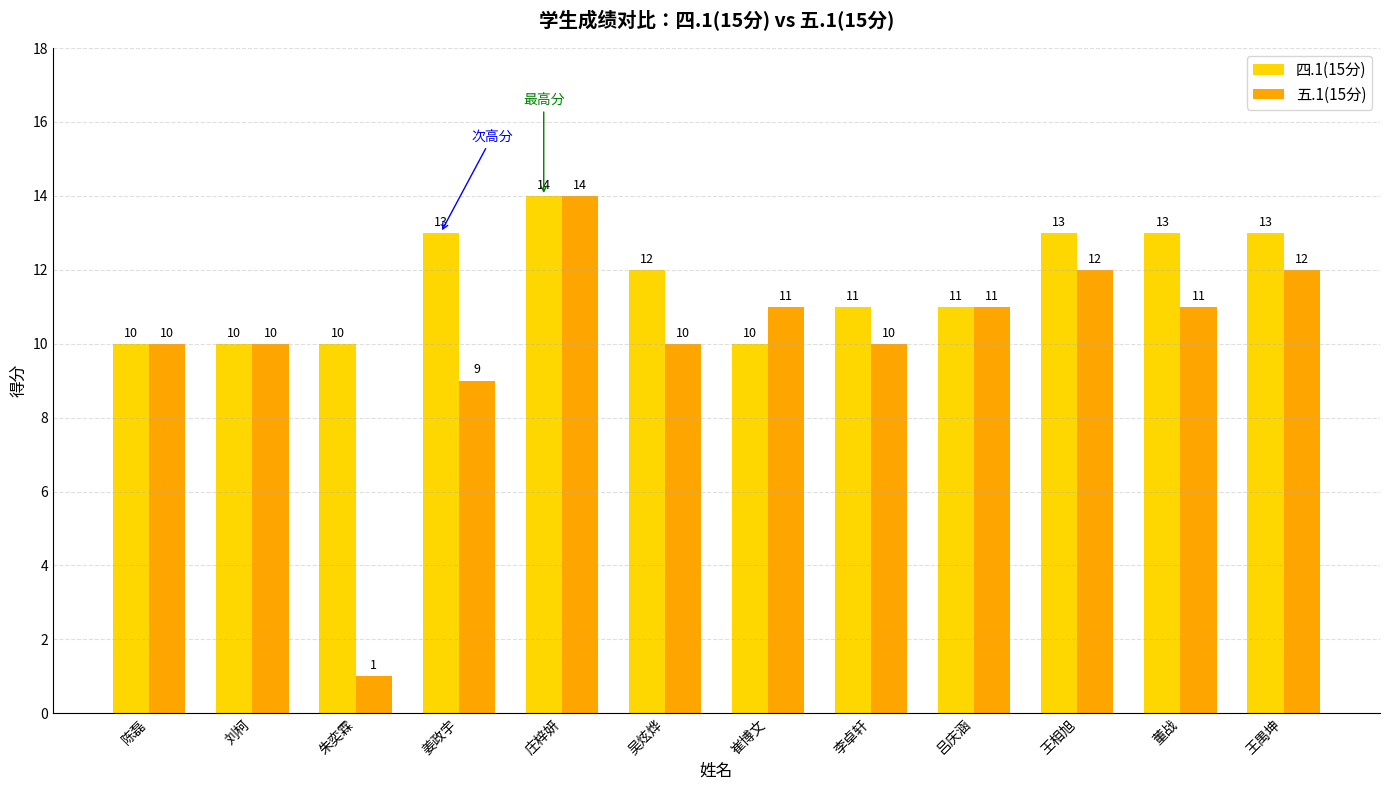

Which category has the highest value across all series?

庄梓妍